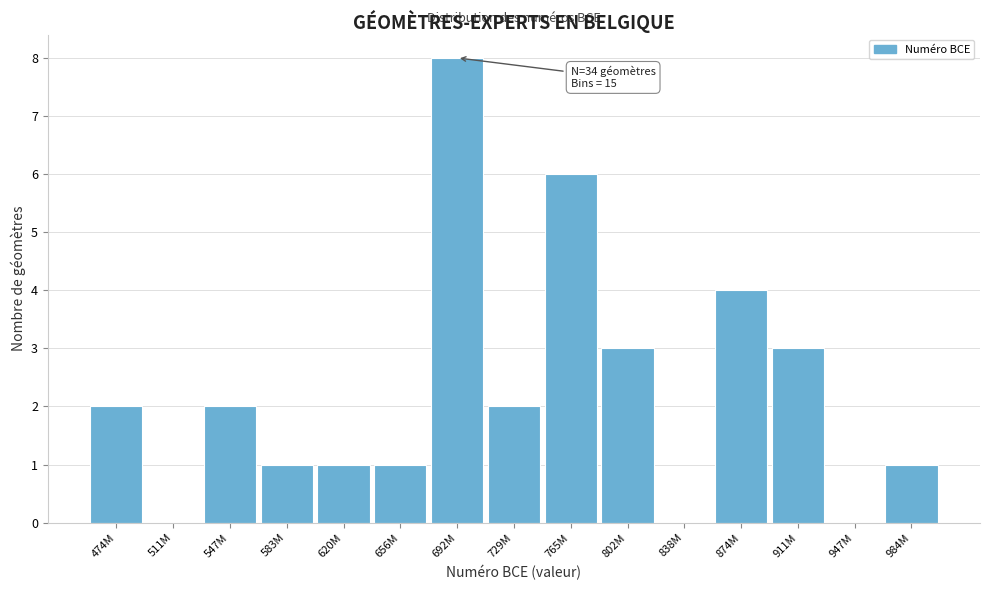

Reading left to right, list all the values displayed in this chart.

474M=2	511M=0	547M=2	583M=1	620M=1	656M=1	692M=8	729M=2	765M=6	802M=3	838M=0	874M=4	911M=3	947M=0	984M=1